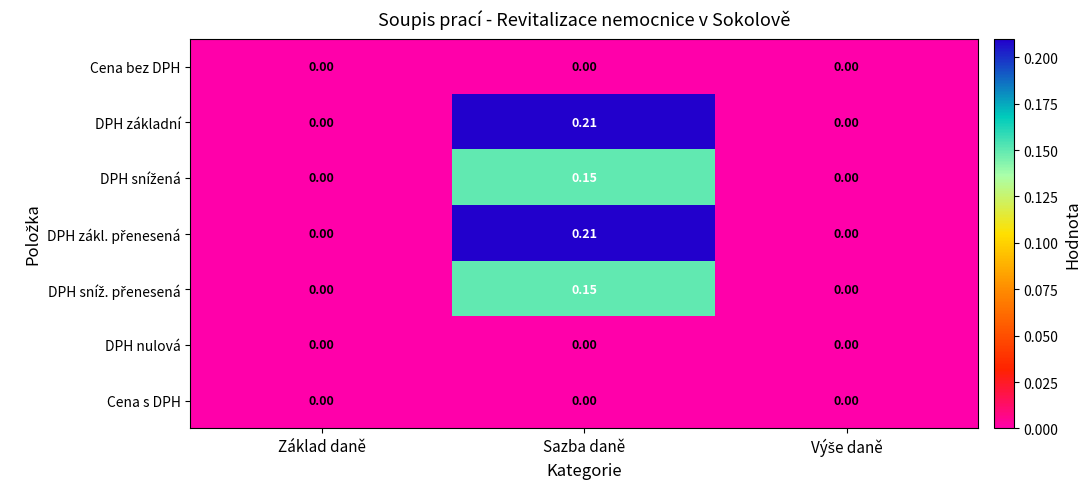

At which category is the sum across all series the highest?

Sazba daně